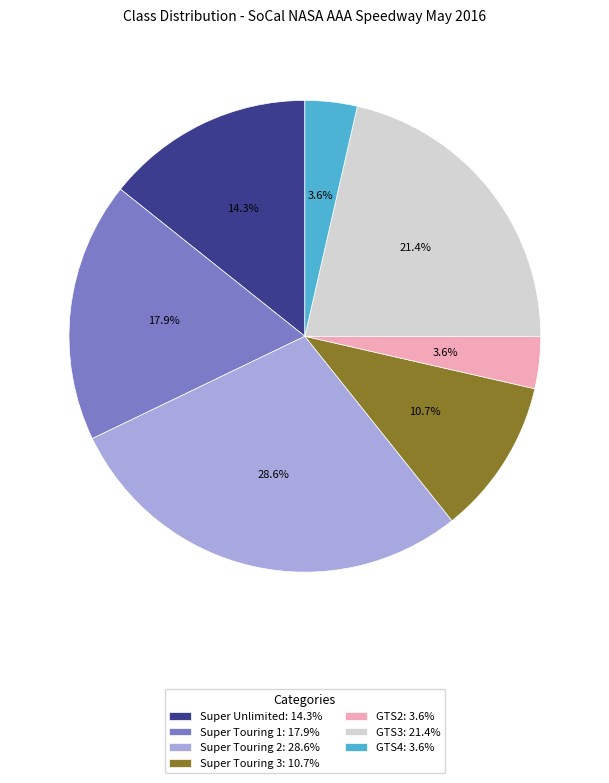

Combined, do Super Touring 2: 28.6% and Super Unlimited: 14.3% account for over 50%?

No